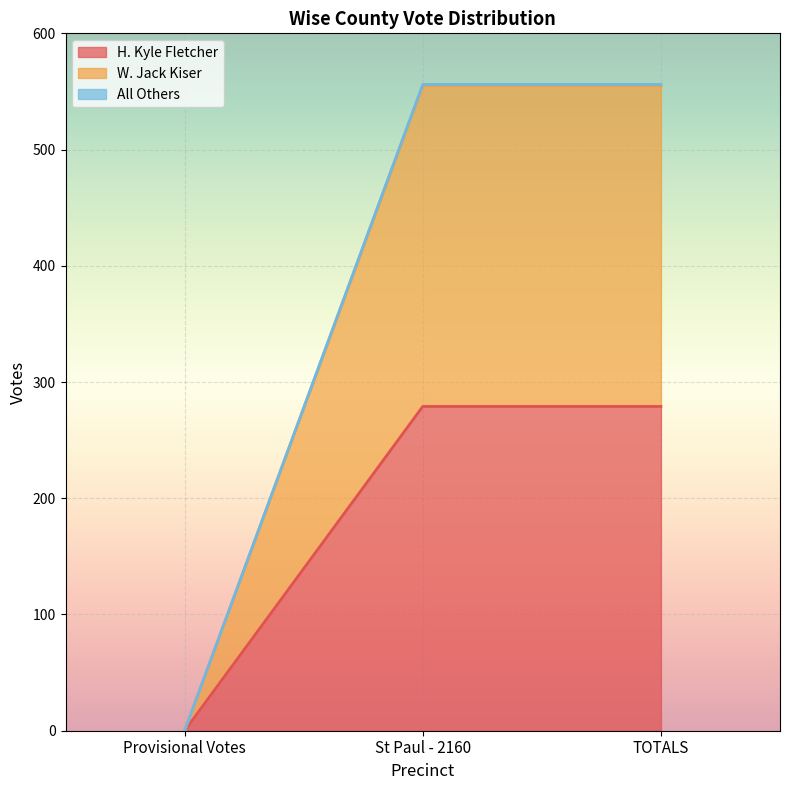

How many lines are shown in the chart?

3